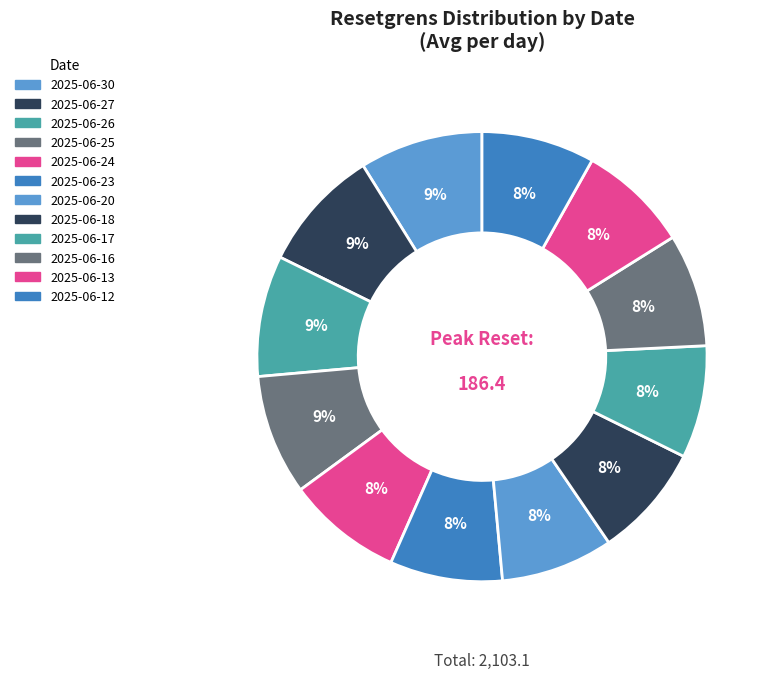

To the nearest percent, what is the difference between the 2025-06-17 and 2025-06-25 slice percentages?

1%